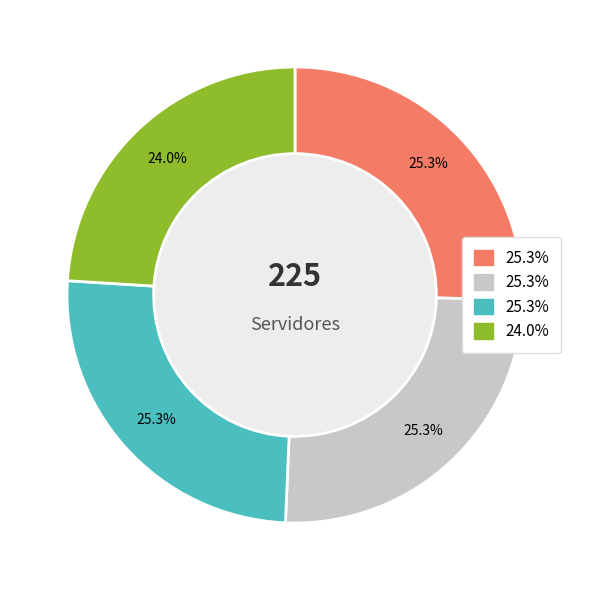

Does any single category account for the majority?

No